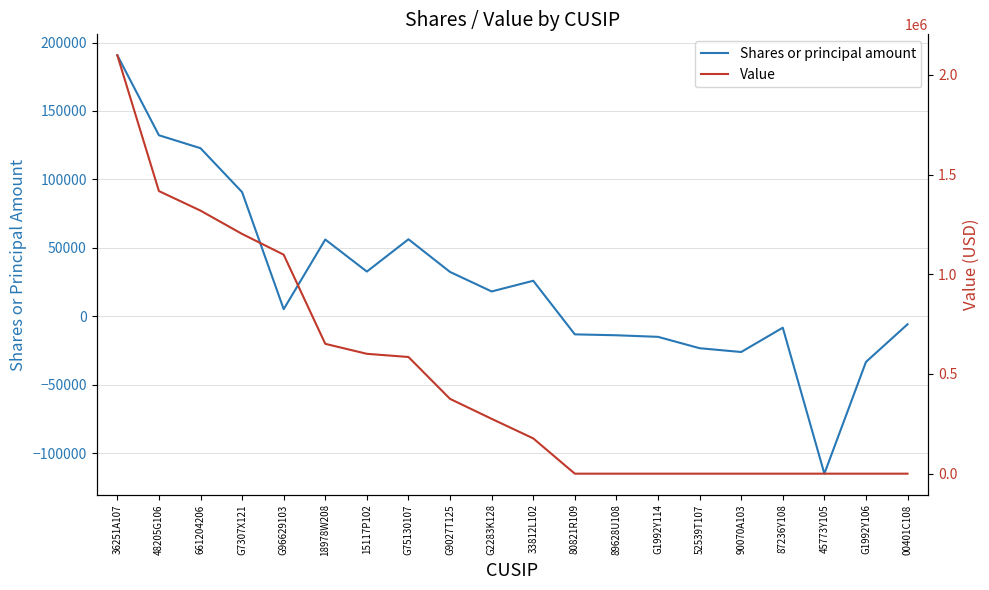

Reading left to right, what are all the values shown in this chart?

Shares or principal amount: 190722	132280	122815	90741	5210	56096	32688	56283	32408	18165	25974	-13183	-13846	-14999	-23303	-26076	-8311	-114962	-33332	-5812
Value: 2098000	1417000	1319000	1202000	1098000	651000	601000	585000	375000	275000	177000	0	0	0	0	0	0	0	0	0